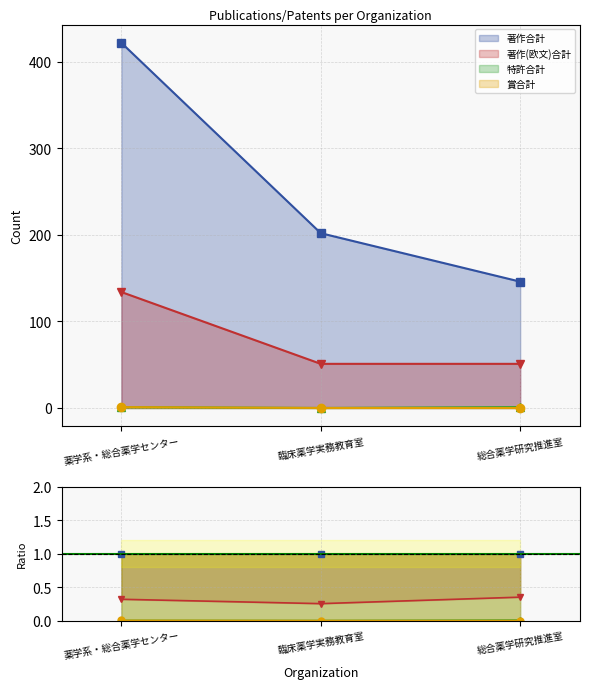

The value of 特許合計 at 臨床薬学実務教育室 is -1. True or false?

False